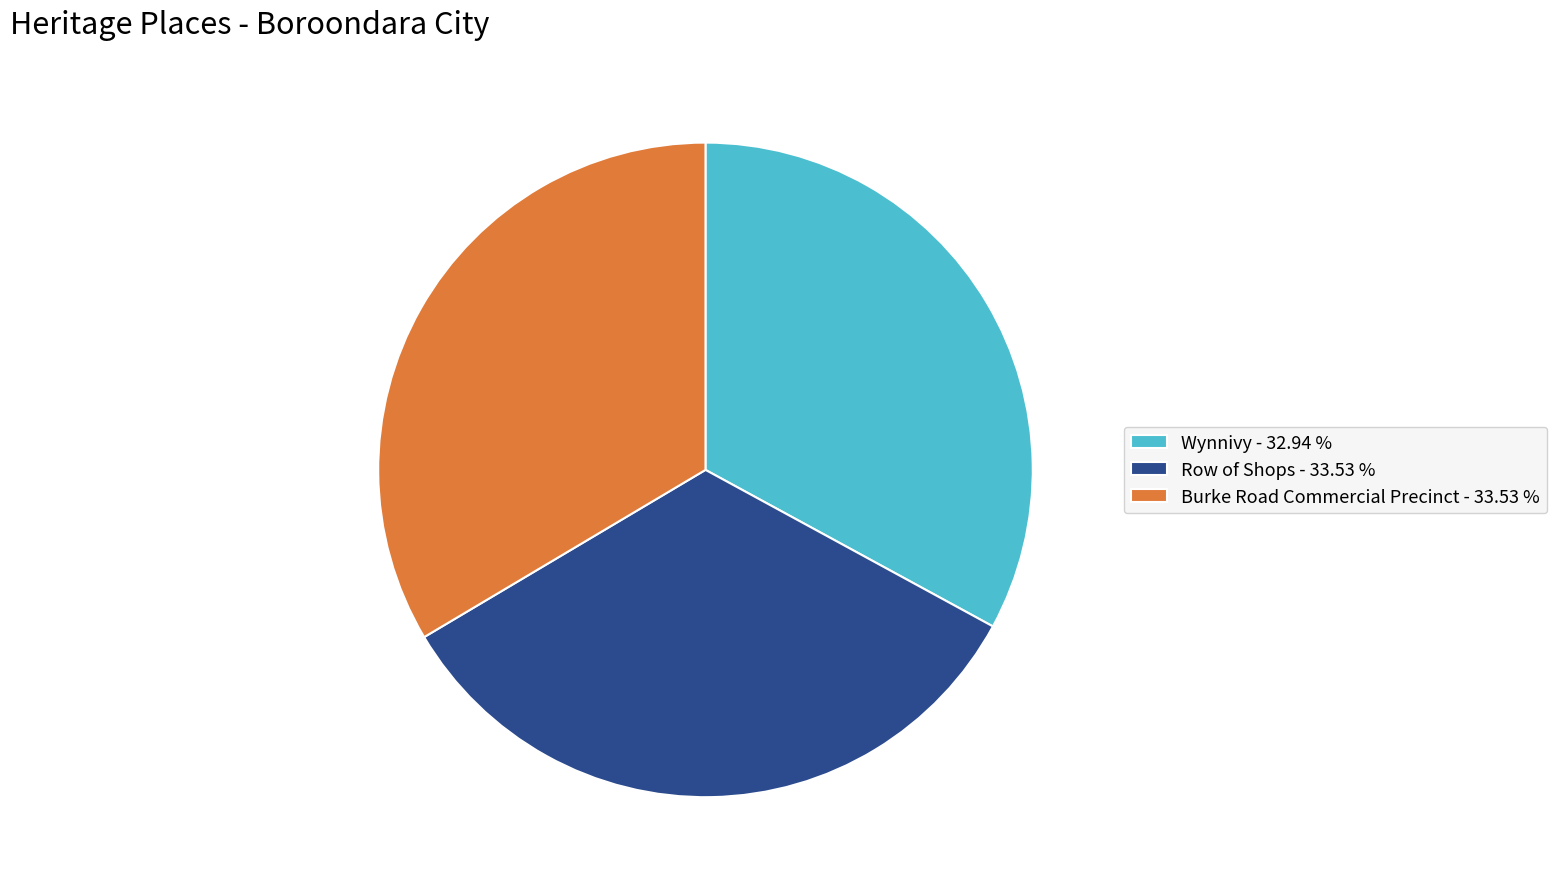

How many slices are in this pie chart?

3